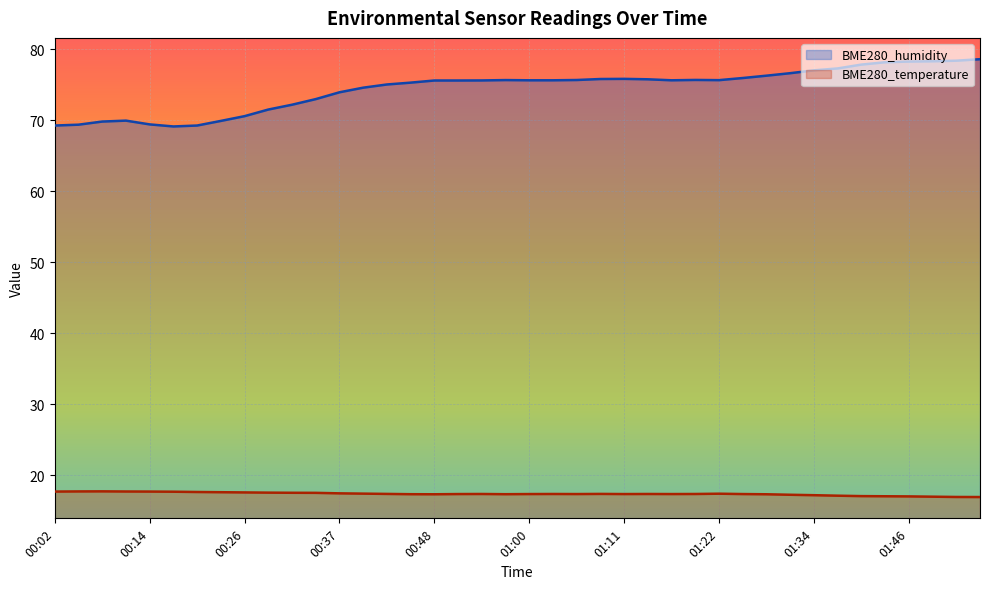

Which series has the largest total across all categories?

BME280_humidity